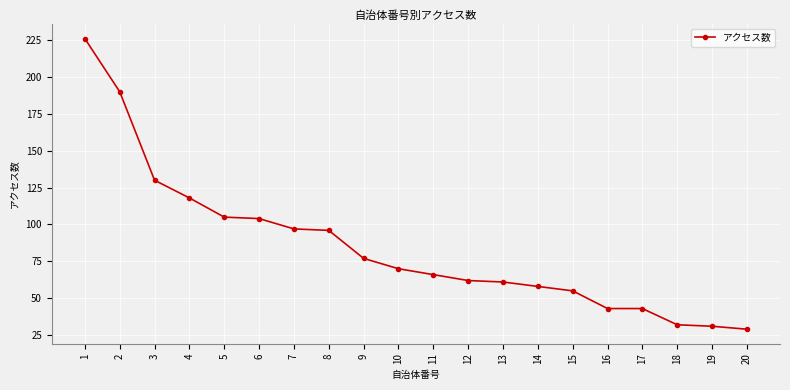

Is it true that the value at 5 is 42?

False